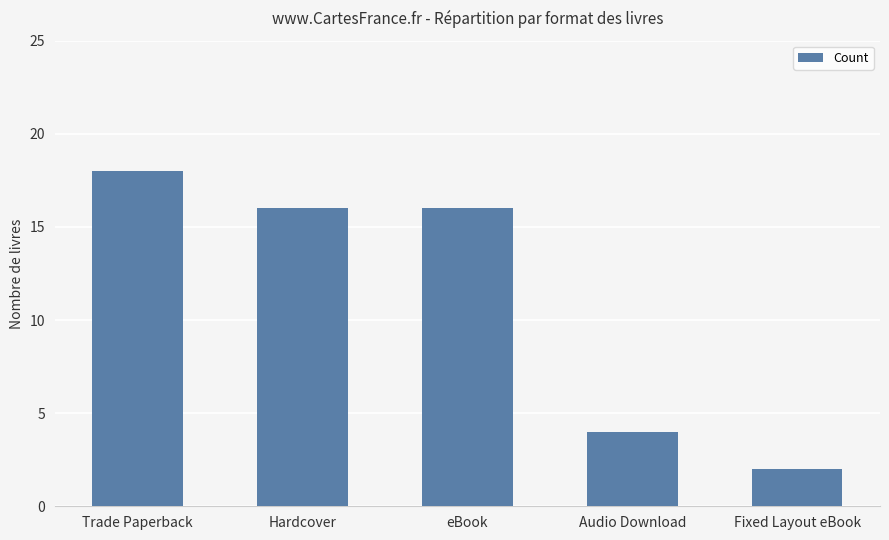

True or false: the data shows 2 at Audio Download.

False